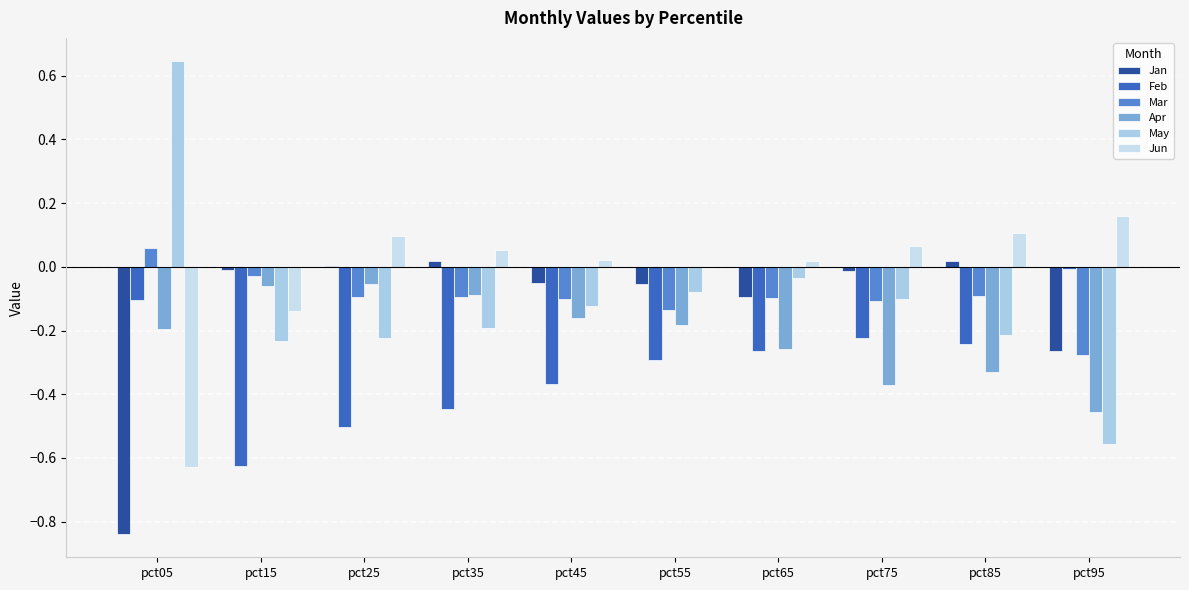

What is the difference between the maximum and minimum values in the Apr series?

0.4